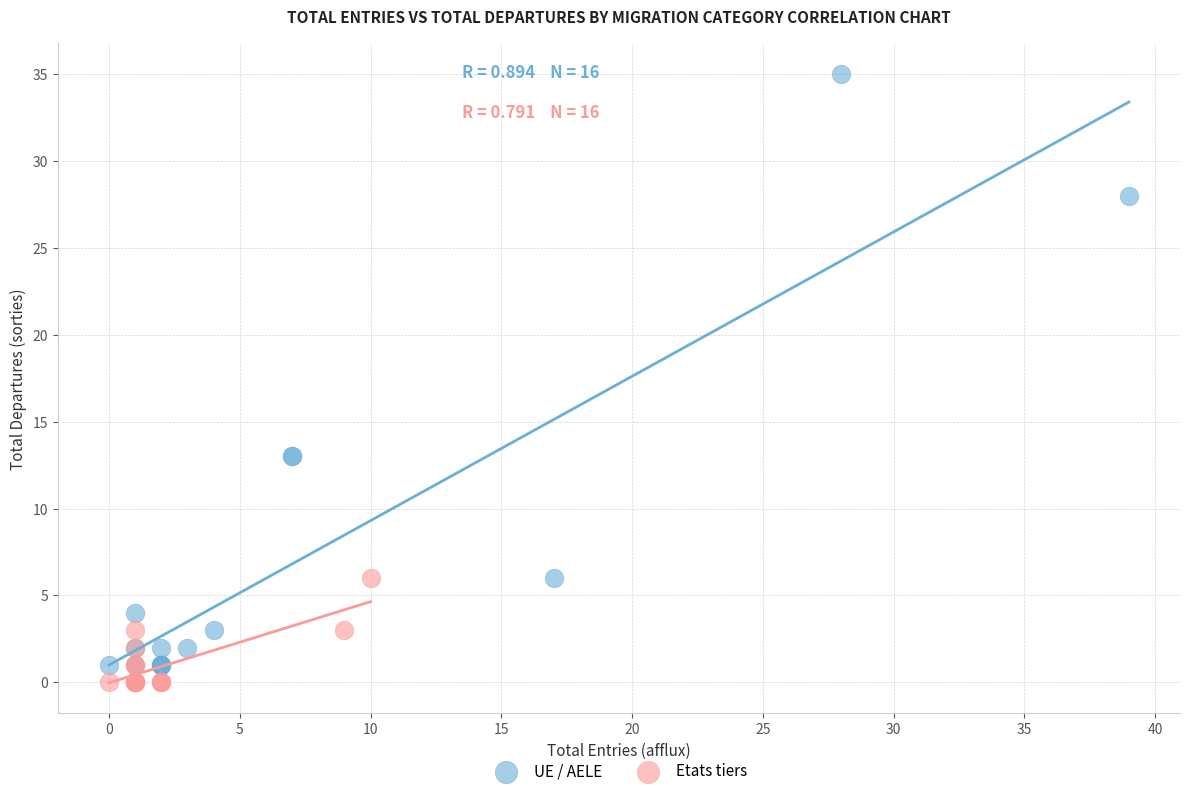

Which series has the widest spread of Y values?

UE / AELE